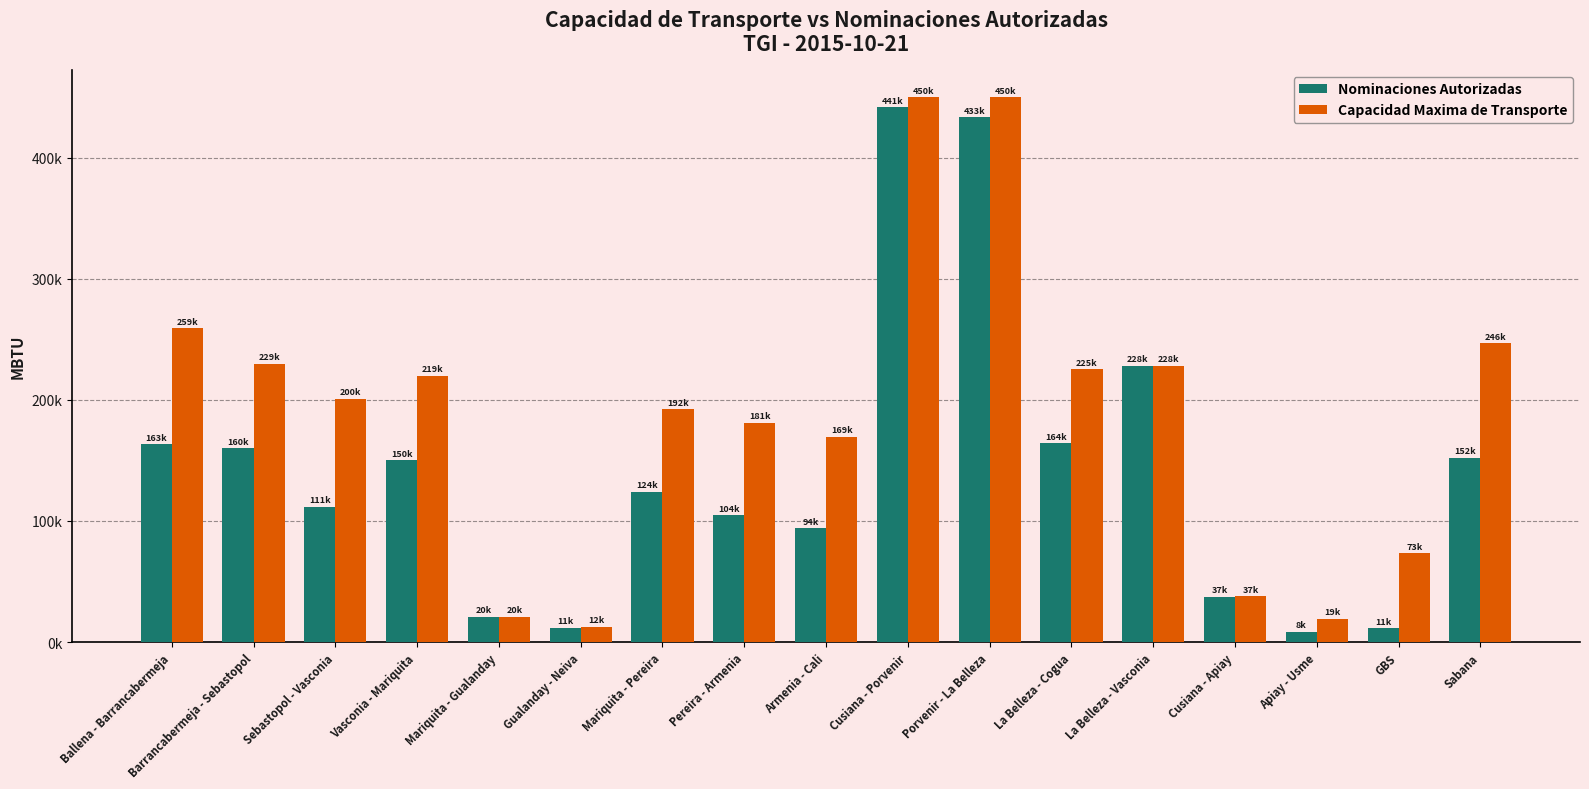

What are all the series names shown in the legend?

Nominaciones Autorizadas, Capacidad Maxima de Transporte